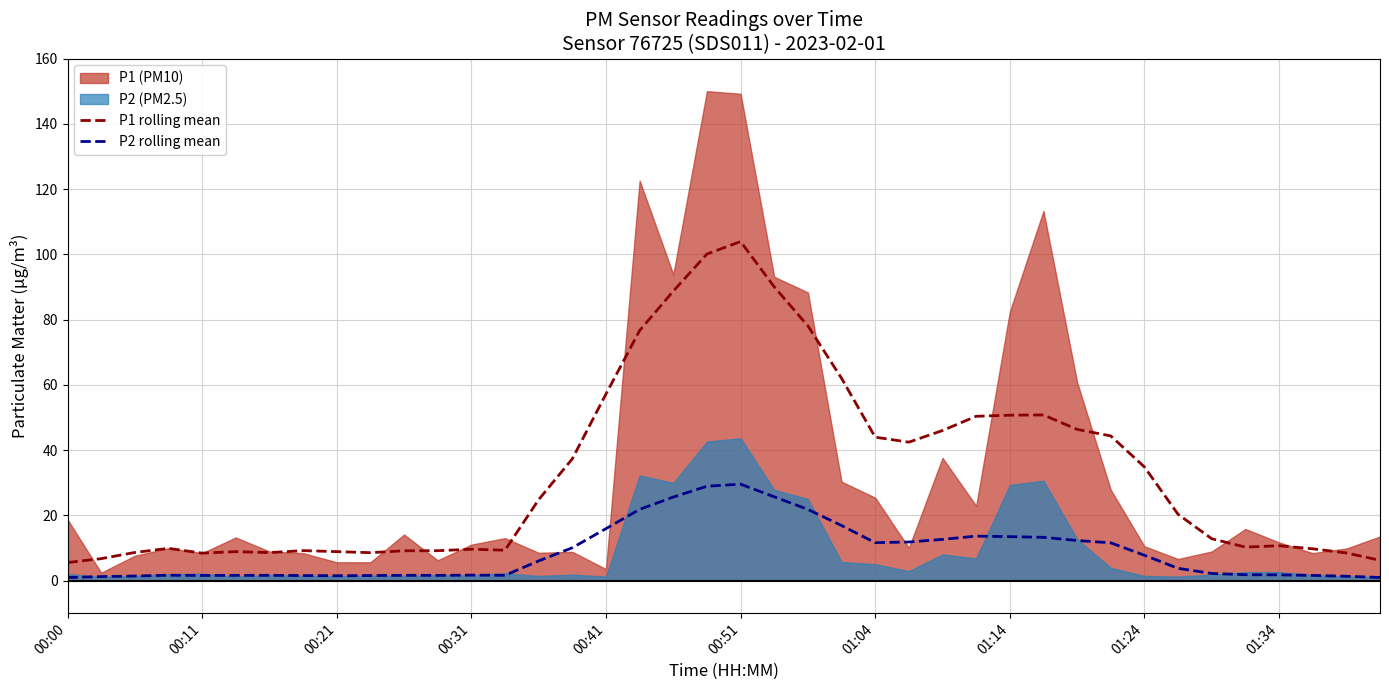

The P1 rolling mean series shows 2.7 at 01:34. True or false?

False